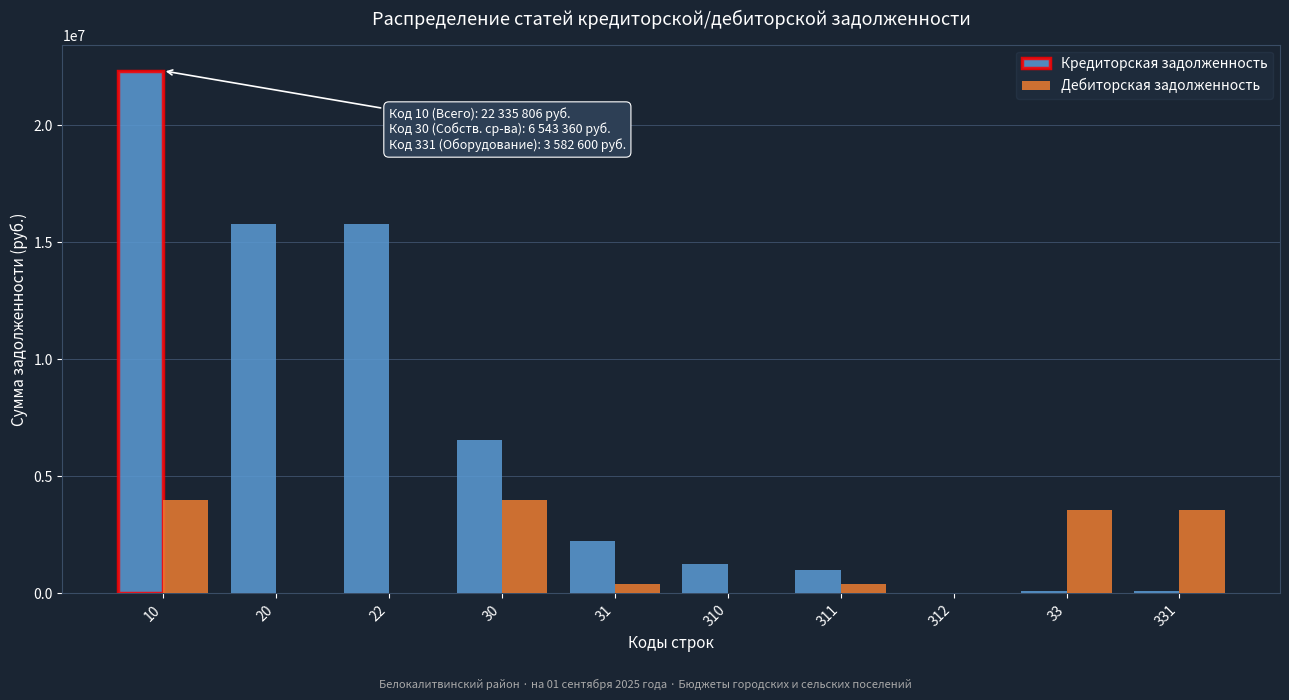

The value of Дебиторская задолженность at 10 is 6897912.5. True or false?

False